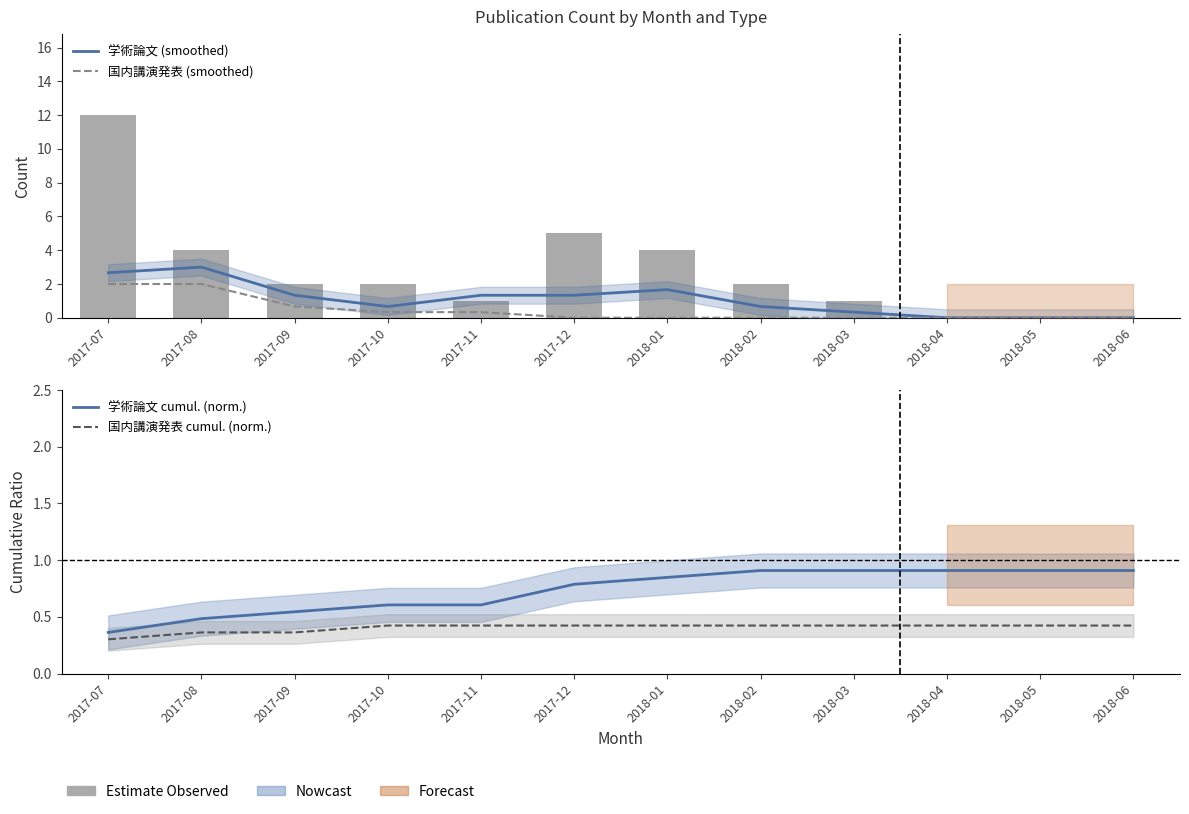

What is the label of the 10th bar from the right?

2017-09